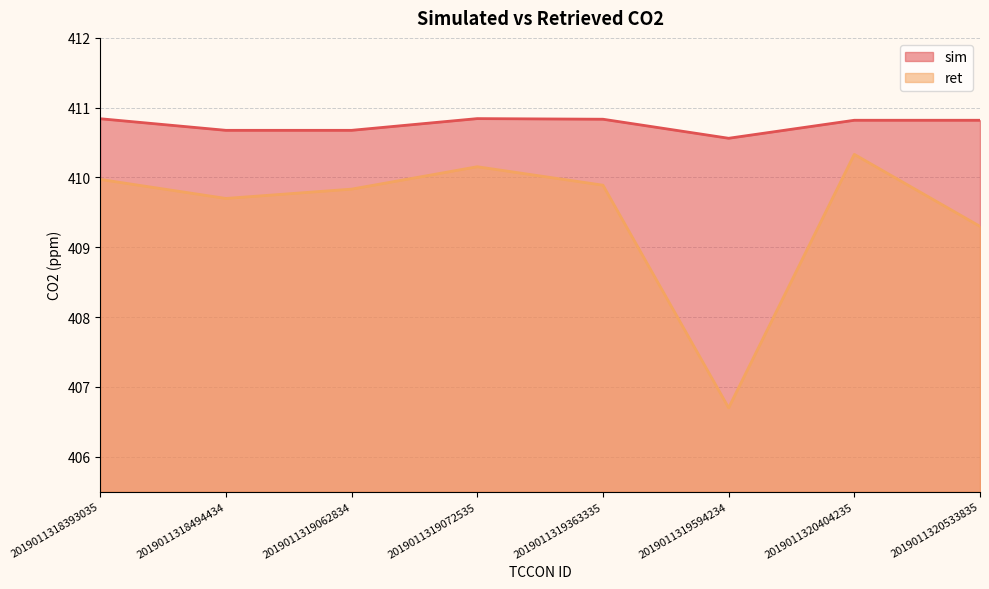

True or false: sim and ret cross at least once.

False